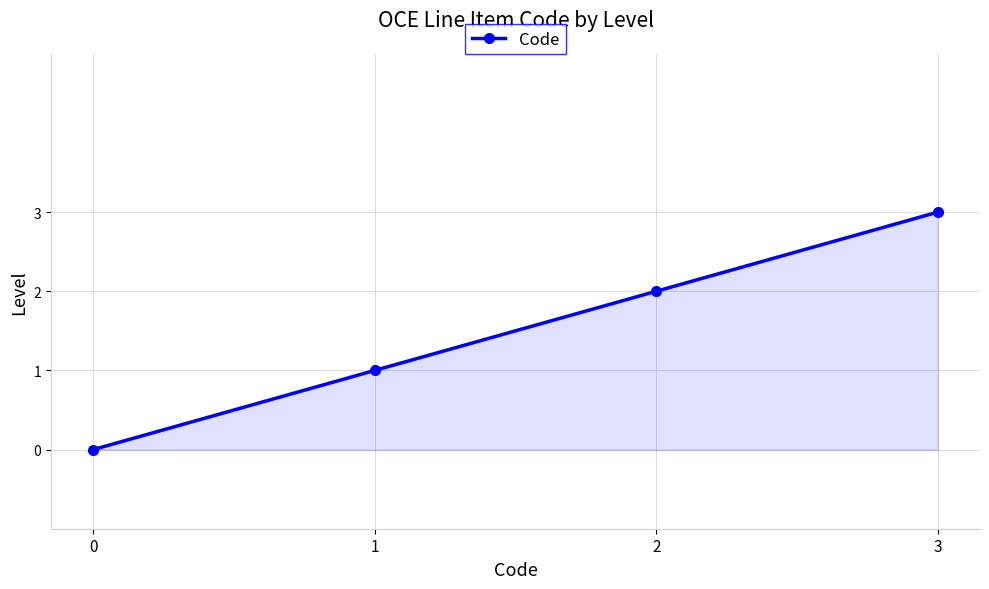

What is the ratio of the value at 3 to the value at 2?

1.5